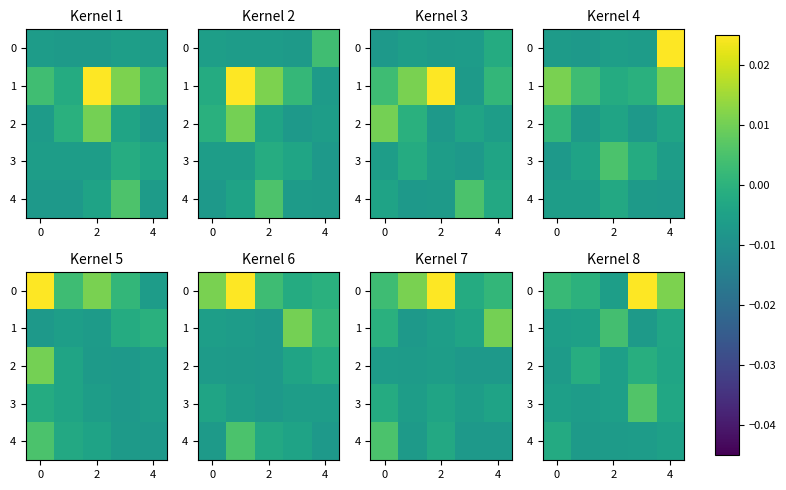

Where is 1 nearest to the value 0?

4